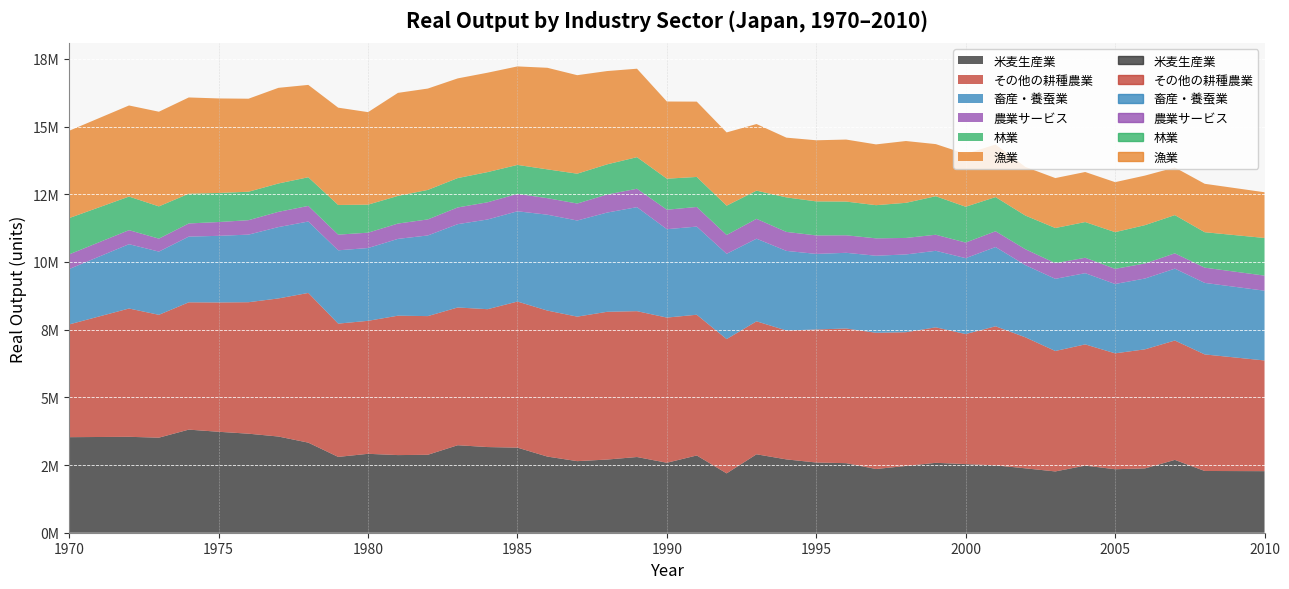

Which has a higher value, 1977 or 1989?

1977